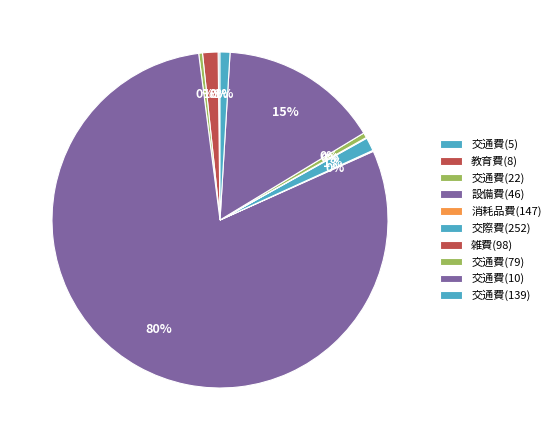

Which category accounts for the majority?

設備費(46)